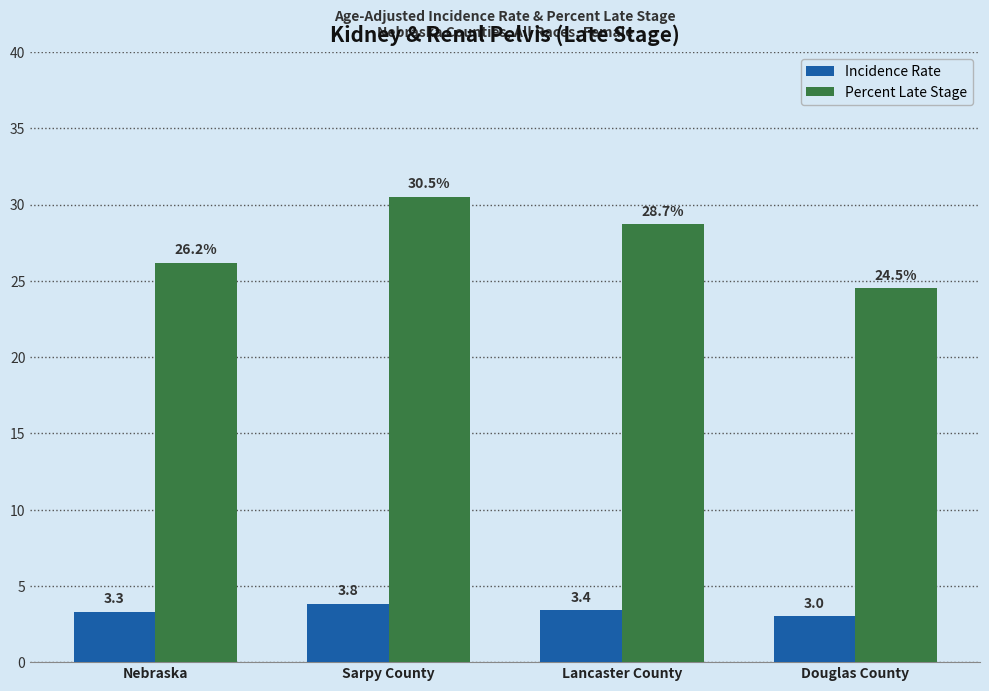

Reading right to left, extract all data points from this chart.

Incidence Rate: 3.0	3.4	3.8	3.3
Percent Late Stage: 24.5	28.7	30.5	26.2